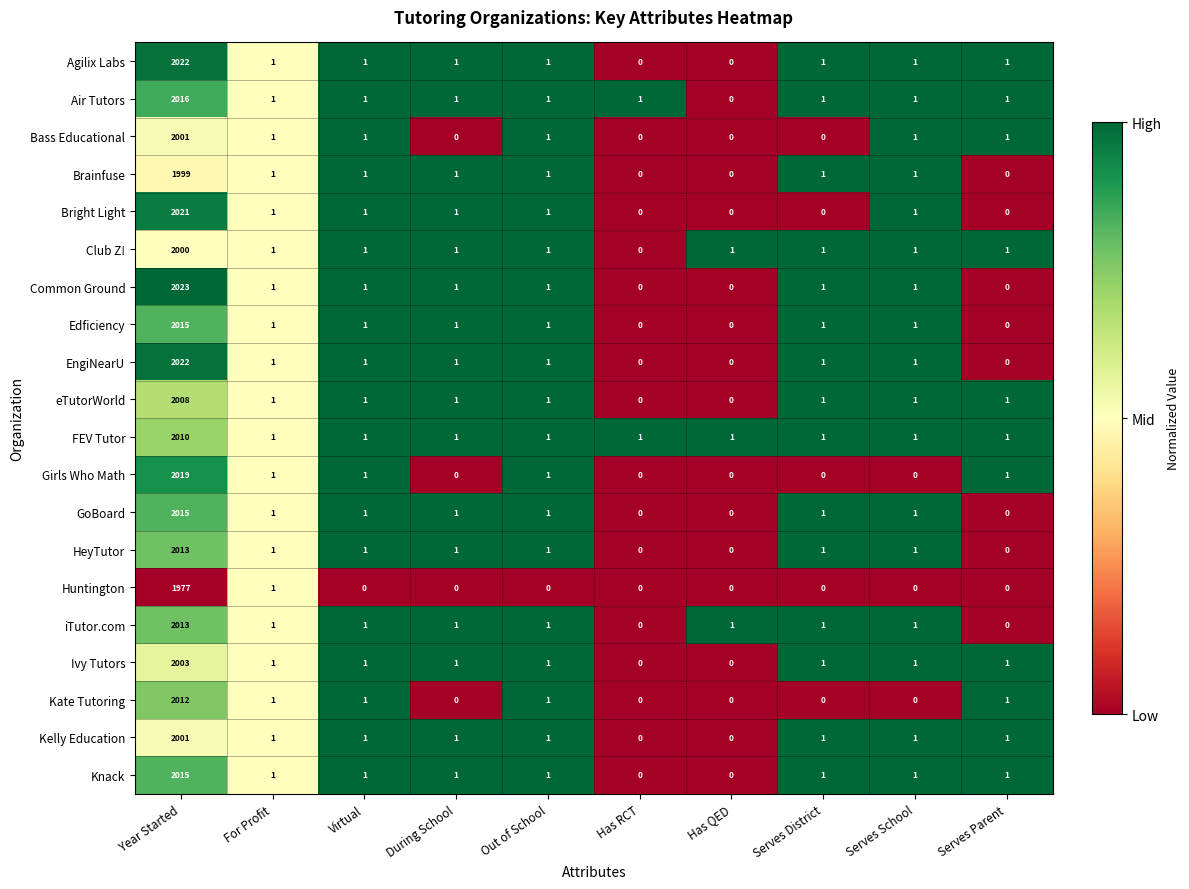

How many categories are shown in the chart?

10